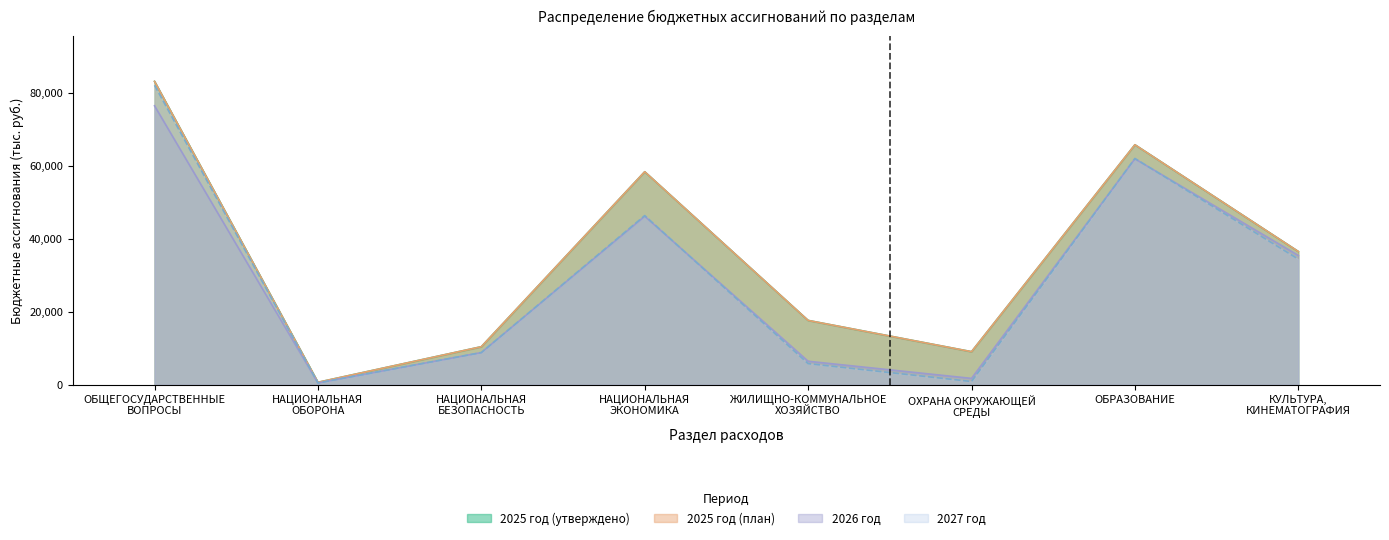

Which category has the lowest value across all series?

НАЦИОНАЛЬНАЯ
ОБОРОНА